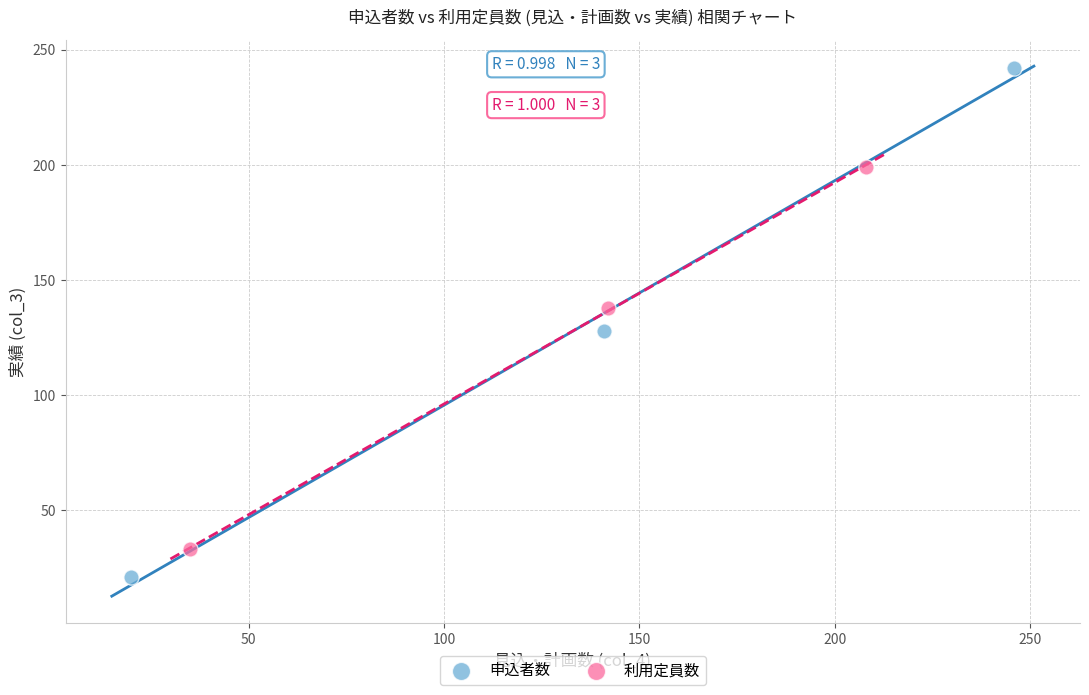

Which series has the widest spread of Y values?

申込者数